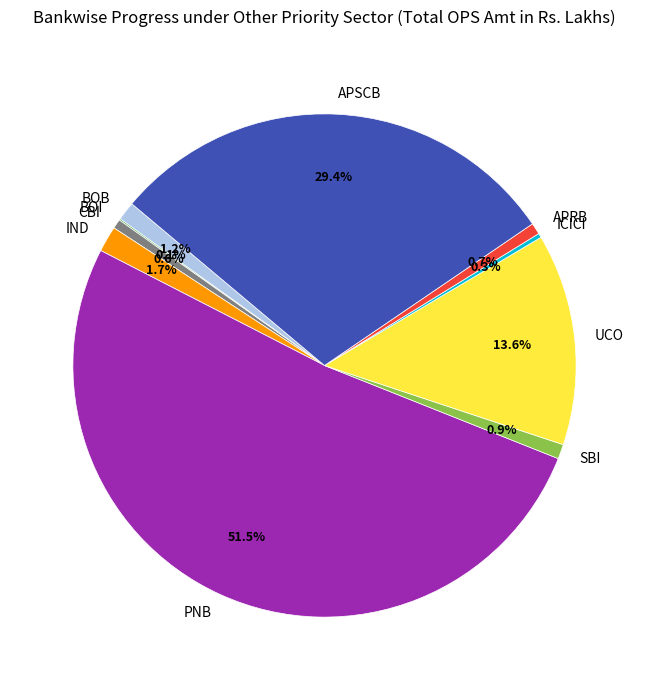

The CBI slice represents 1% of the pie. True or false?

True